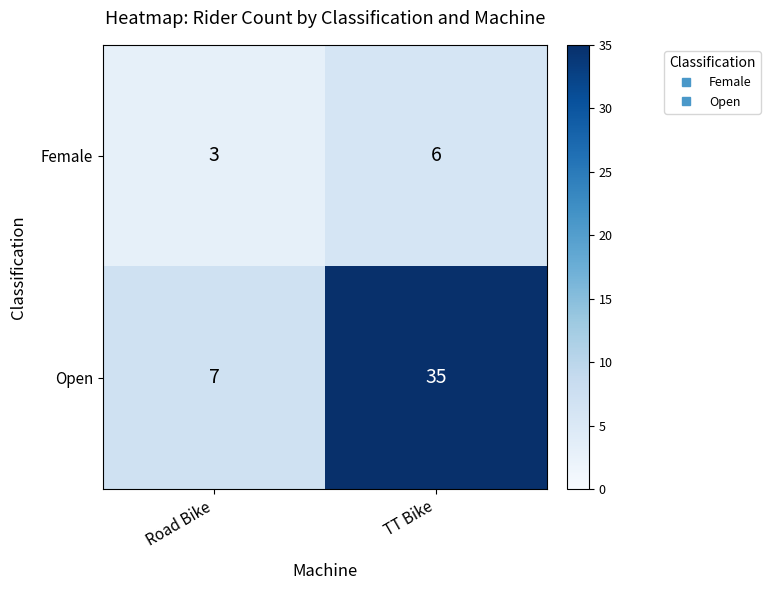

The value of Open at Road Bike is 7. True or false?

True